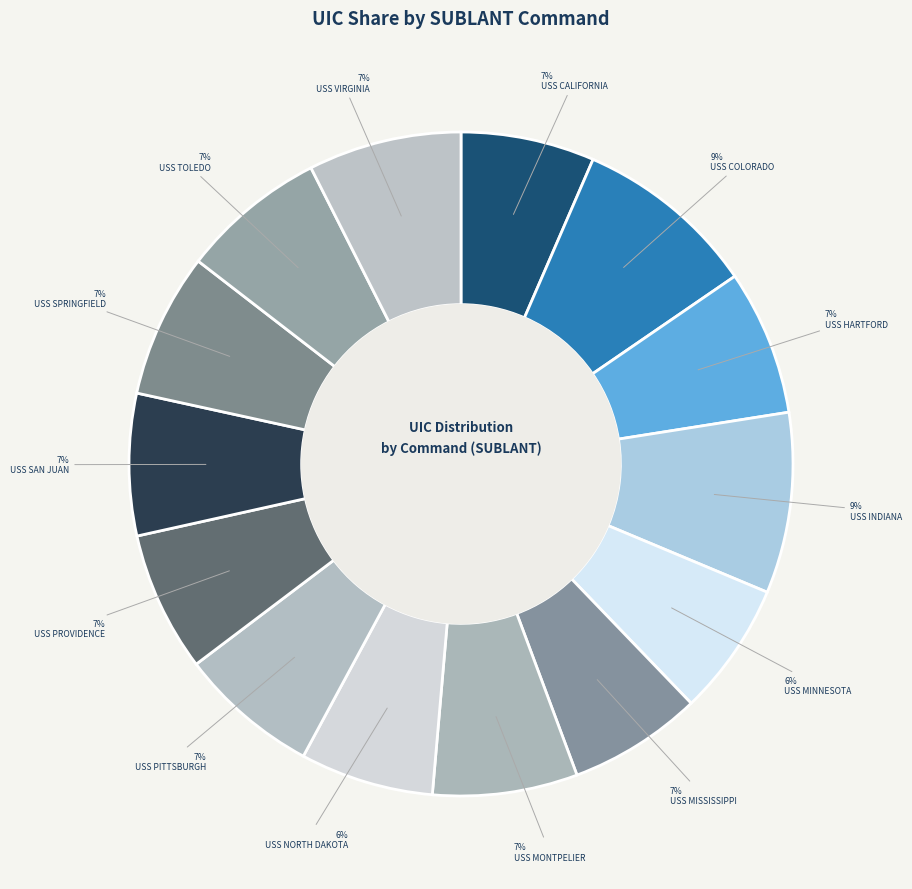

Which slice is the smallest?

USS MINNESOTA (SSN 783)